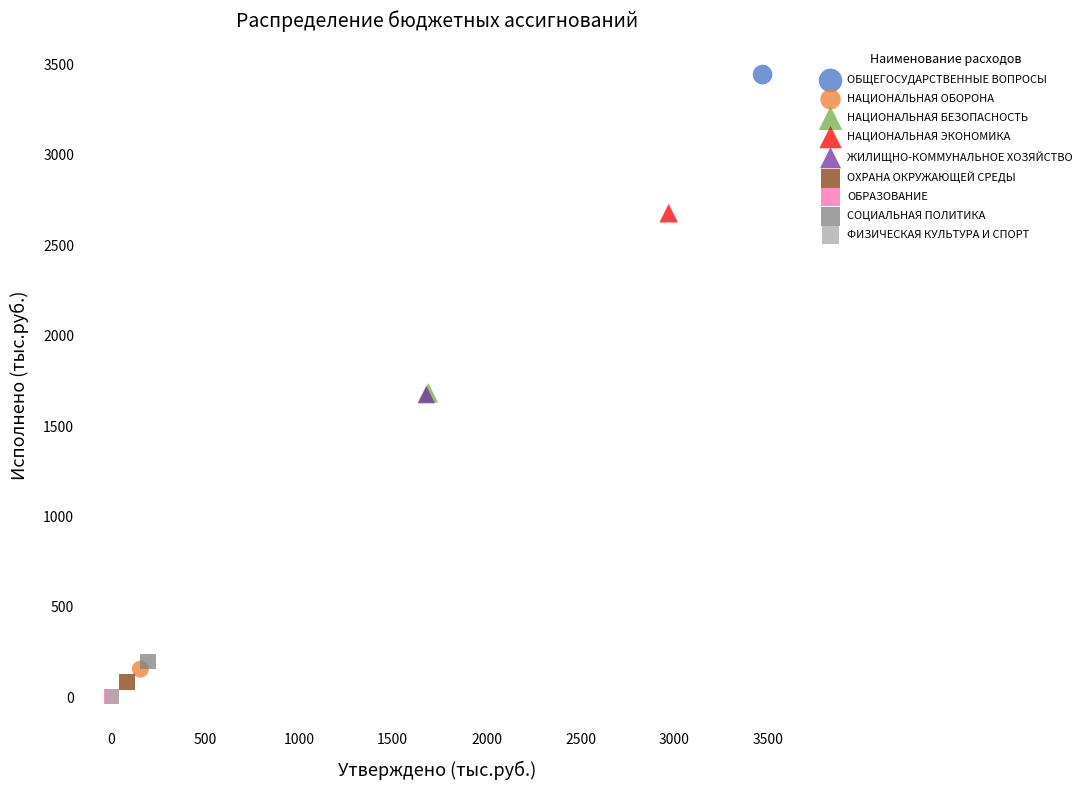

What are all the series names shown in the legend?

ОБЩЕГОСУДАРСТВЕННЫЕ ВОПРОСЫ, НАЦИОНАЛЬНАЯ ОБОРОНА, НАЦИОНАЛЬНАЯ БЕЗОПАСНОСТЬ, НАЦИОНАЛЬНАЯ ЭКОНОМИКА, ЖИЛИЩНО-КОММУНАЛЬНОЕ ХОЗЯЙСТВО, ОХРАНА ОКРУЖАЮЩЕЙ СРЕДЫ, ОБРАЗОВАНИЕ, СОЦИАЛЬНАЯ ПОЛИТИКА, ФИЗИЧЕСКАЯ КУЛЬТУРА И СПОРТ